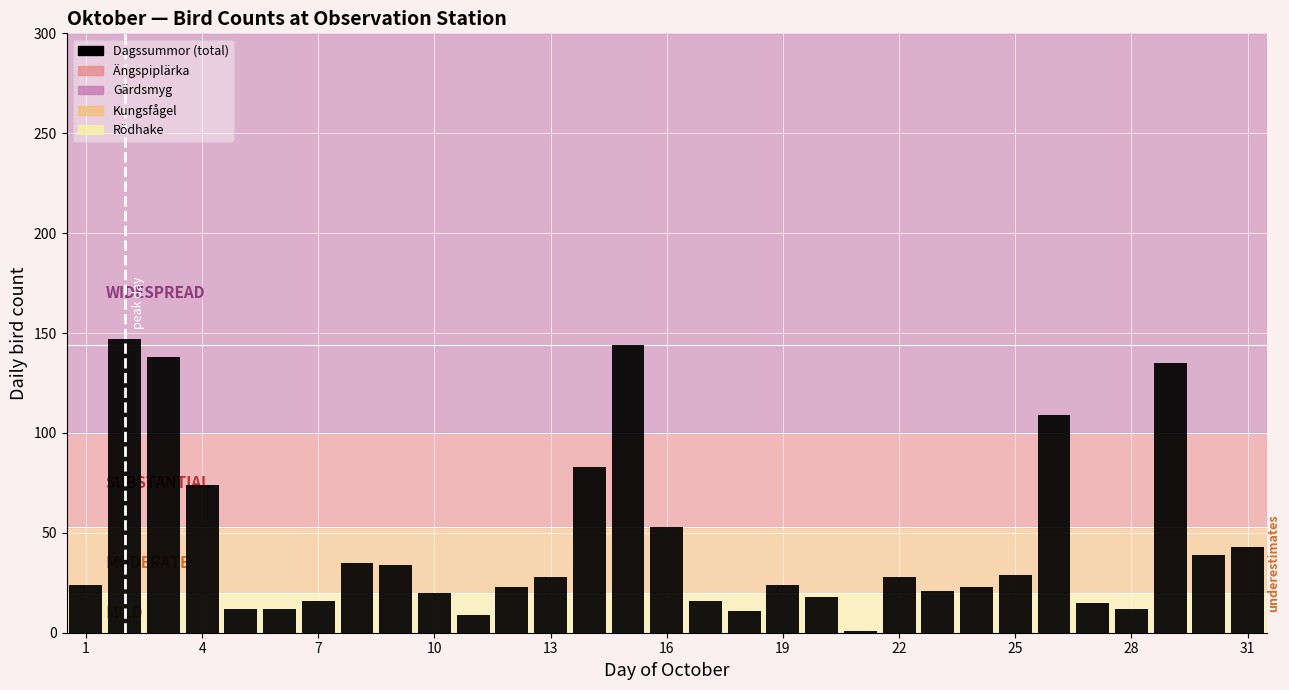

What is the maximum value shown in the chart?

147